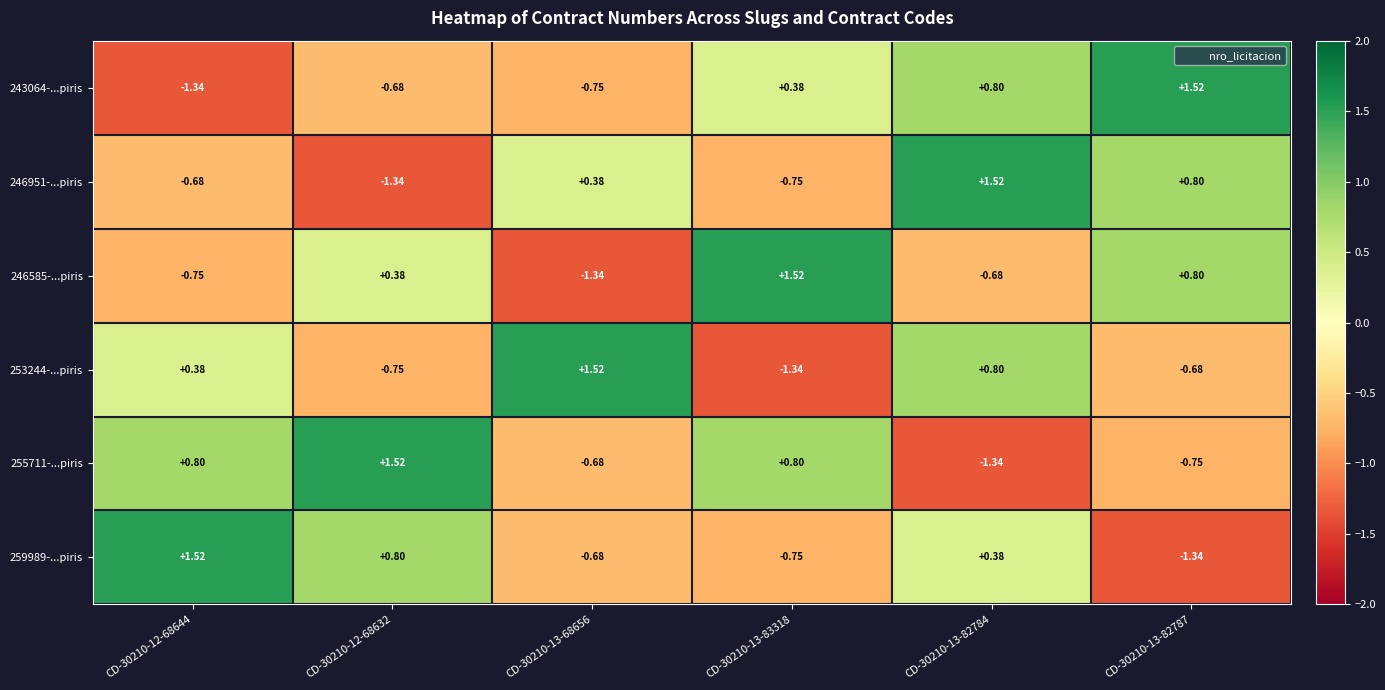

Which has a higher value, CD-30210-13-68656 or CD-30210-12-68632?

CD-30210-12-68632